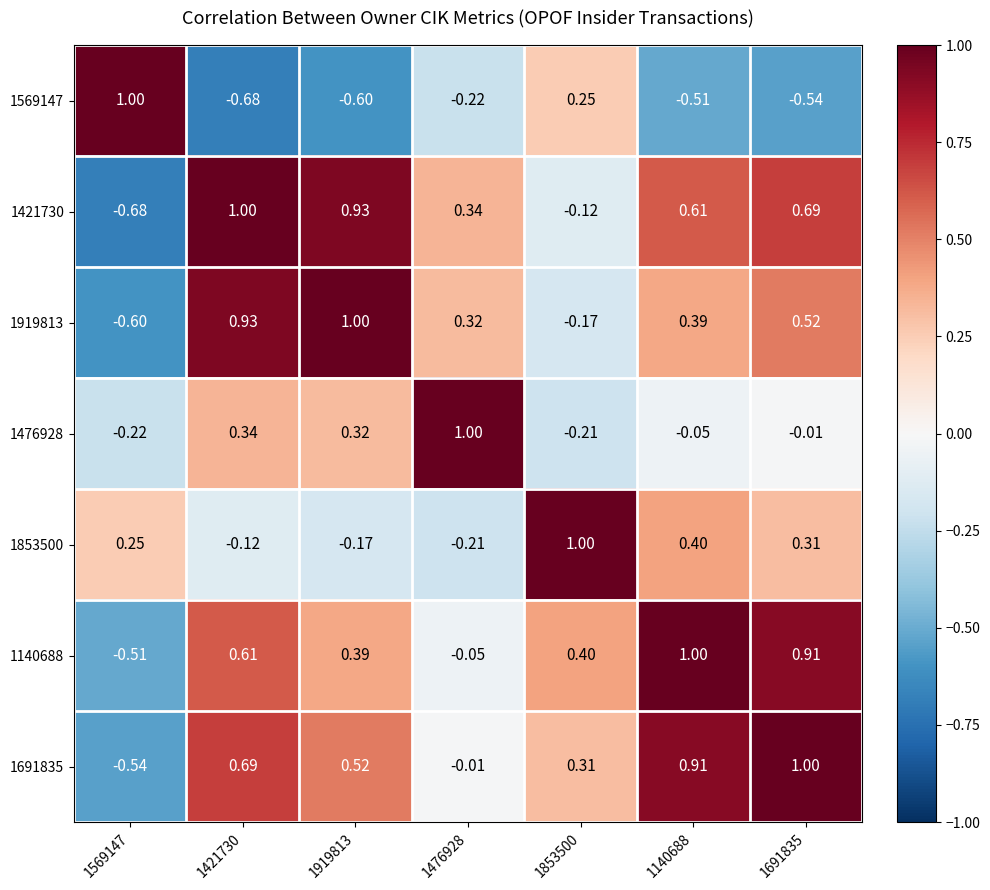

Is the value of 1421730 at 1569147 greater than the value of 1853500 at 1476928?

No